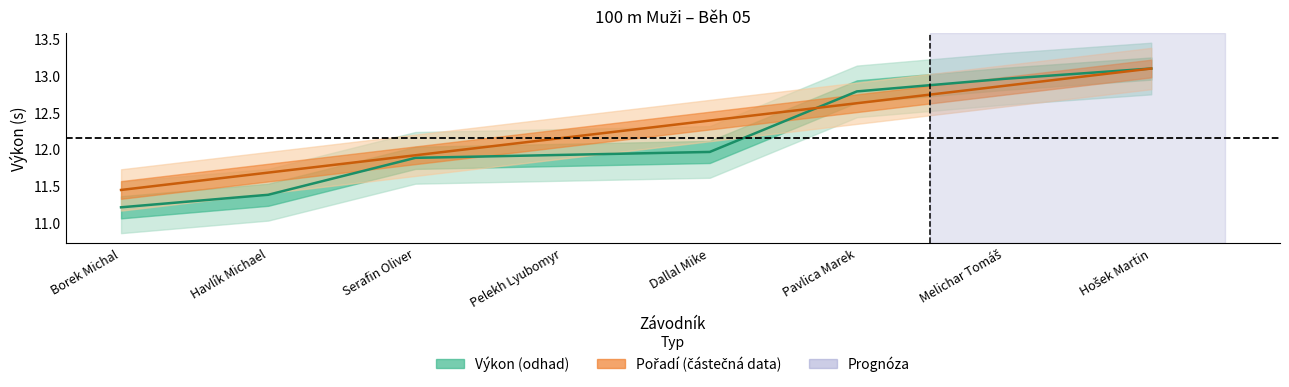

Rank the series at Melichar Tomáš from highest to lowest value.

Výkon střed, Pořadí střed